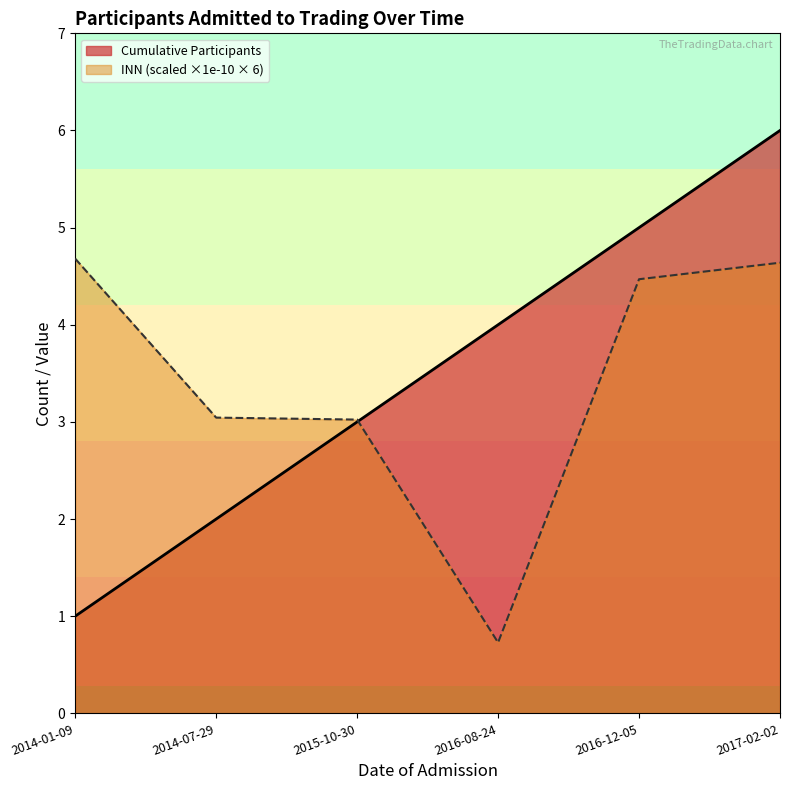

Rank the series at 2014-07-29 from highest to lowest value.

INN (scaled ×1e-10 × 6), Cumulative Participants